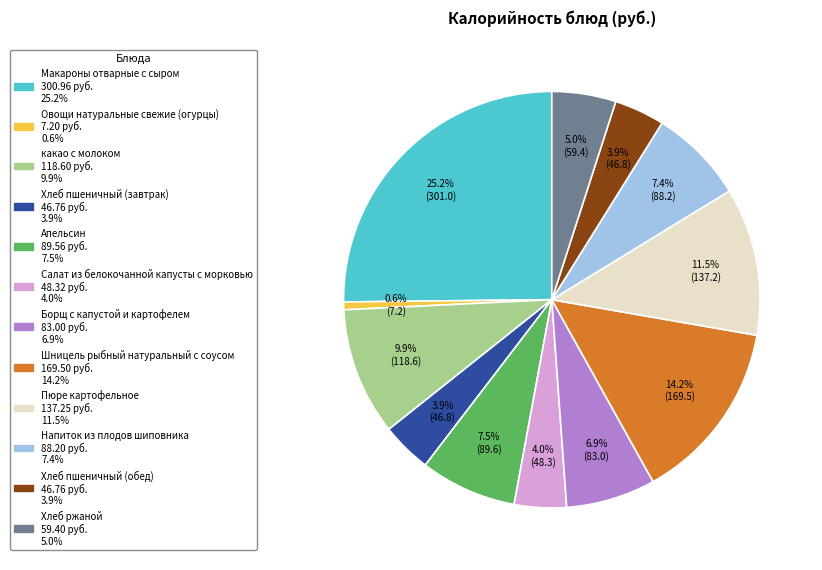

To the nearest percent, what portion does Овощи натуральные свежие (огурцы) represent?

1%